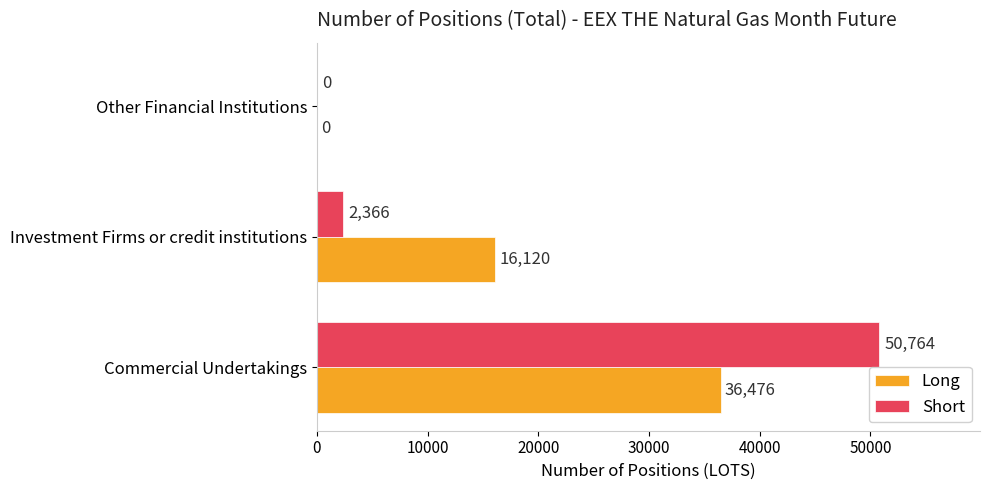

How many distinct data groups are displayed?

2